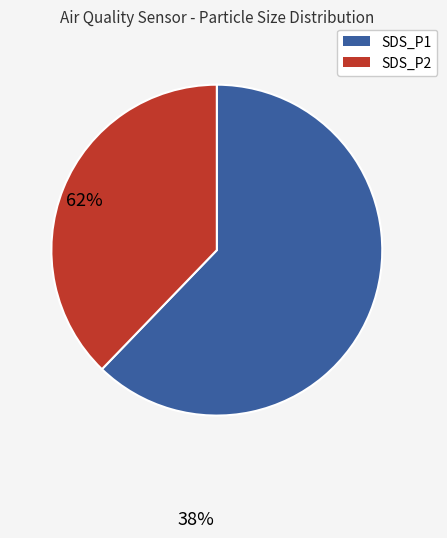

Count the number of slices in the pie.

2